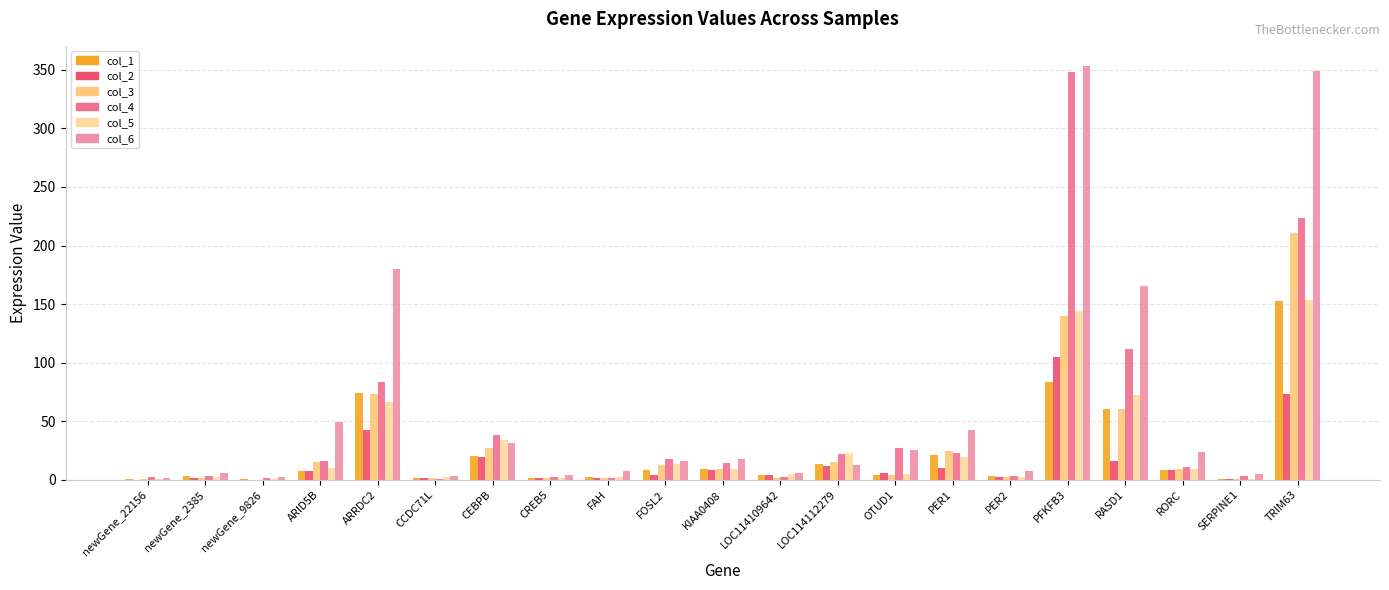

How many series are shown in this chart?

6